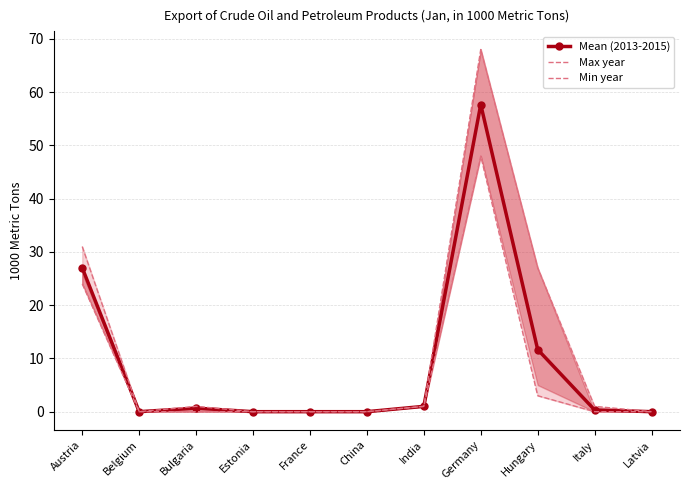

Reading left to right, transcribe all the data shown in this chart.

Mean (2013-2015): 27.0	0.0	0.7	0.0	0.0	0.0	1.0	57.7	11.7	0.3	0.0
Max year: 31.0	0.0	1.0	0.0	0.0	0.0	1.0	68.0	27.0	1.0	0.0
Min year: 24.0	0.0	0.0	0.0	0.0	0.0	1.0	48.0	3.0	0.0	0.0